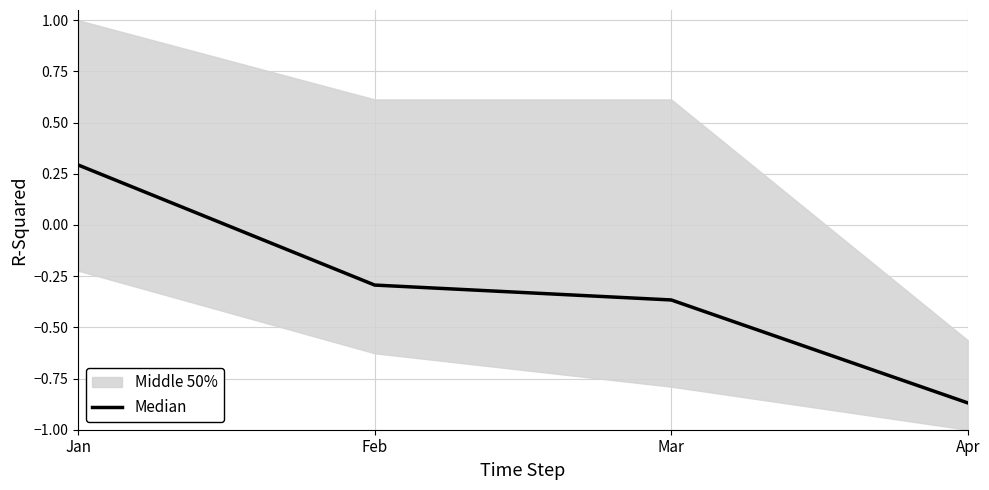

How many data points does each series have?

4